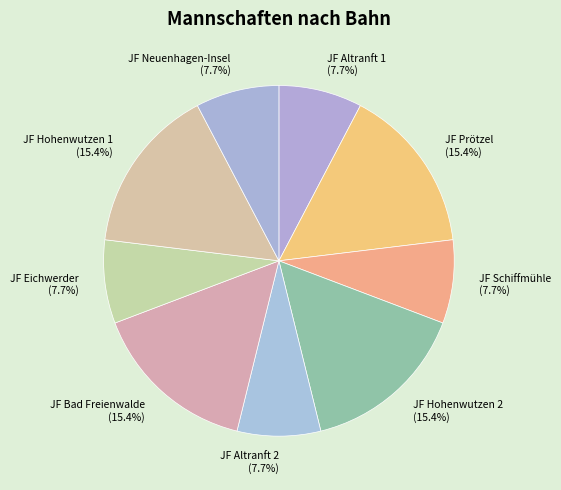

How many segments does this pie chart have?

9